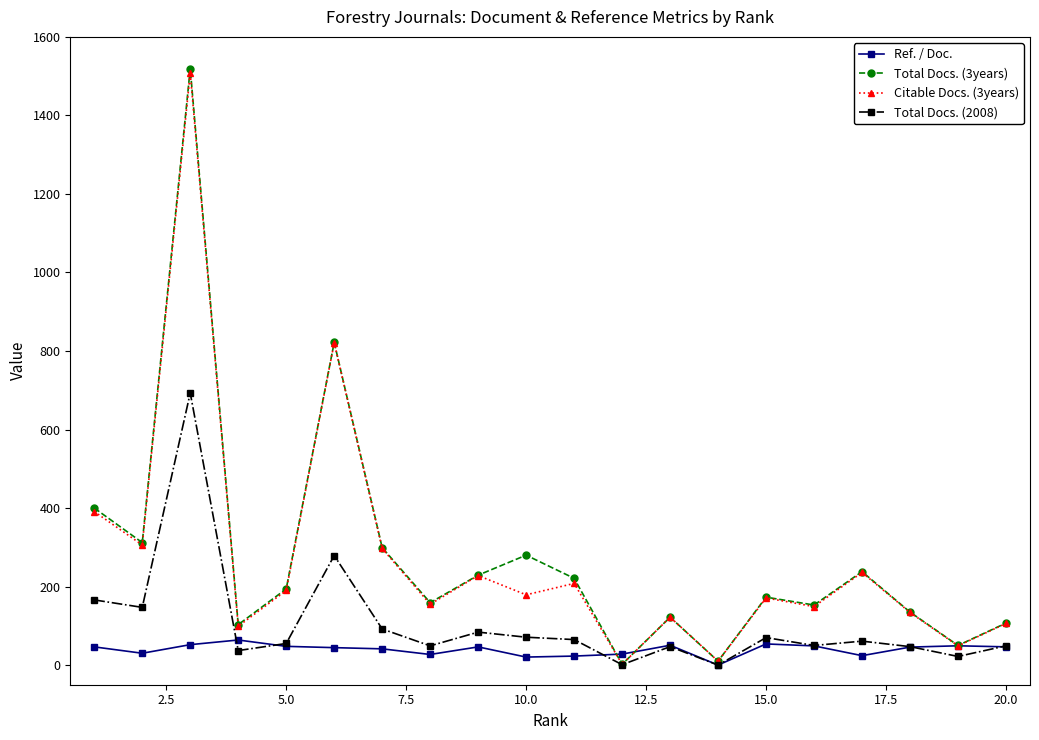

What is the value of the Citable Docs. (3years) point at the 5th from the left?

190.0